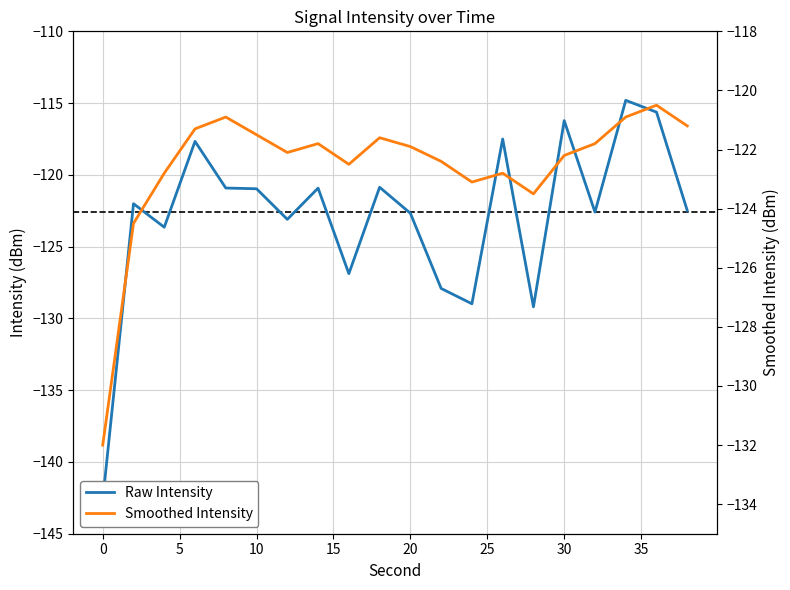

True or false: Raw Intensity has more than 1 points higher than both neighbors.

True